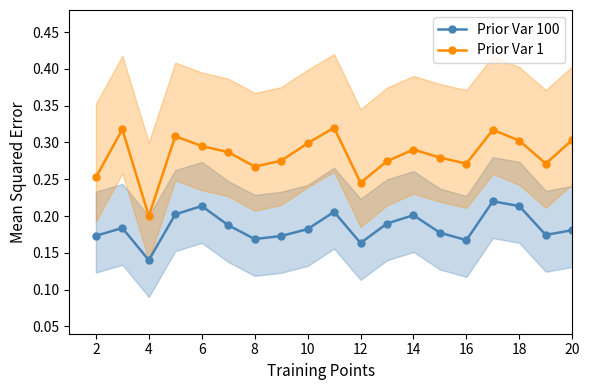

What is the difference between the maximum and minimum values in the Prior Var 100 series?

0.1